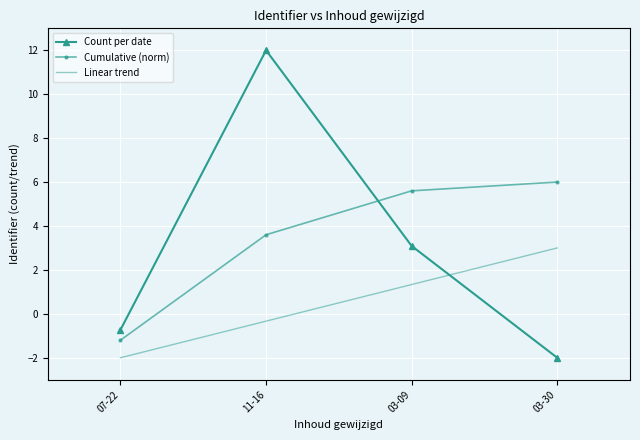

Where is Count per date nearest to the value 5?

03-09